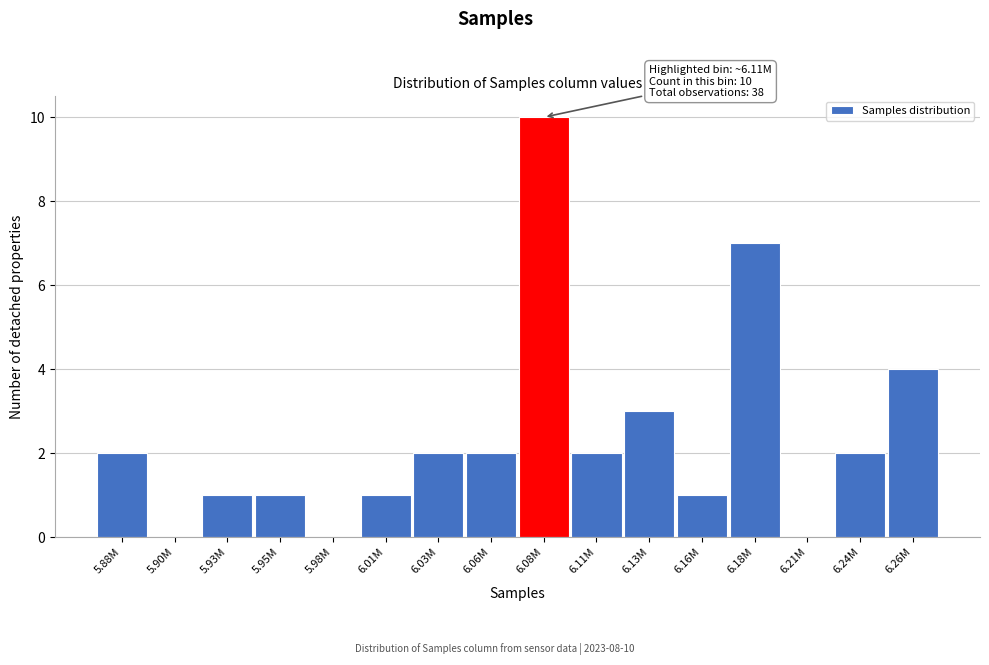

Reading left to right, list all the values displayed in this chart.

5.88M=2	5.90M=0	5.93M=1	5.95M=1	5.98M=0	6.01M=1	6.03M=2	6.06M=2	6.08M=10	6.11M=2	6.13M=3	6.16M=1	6.18M=7	6.21M=0	6.24M=2	6.26M=4